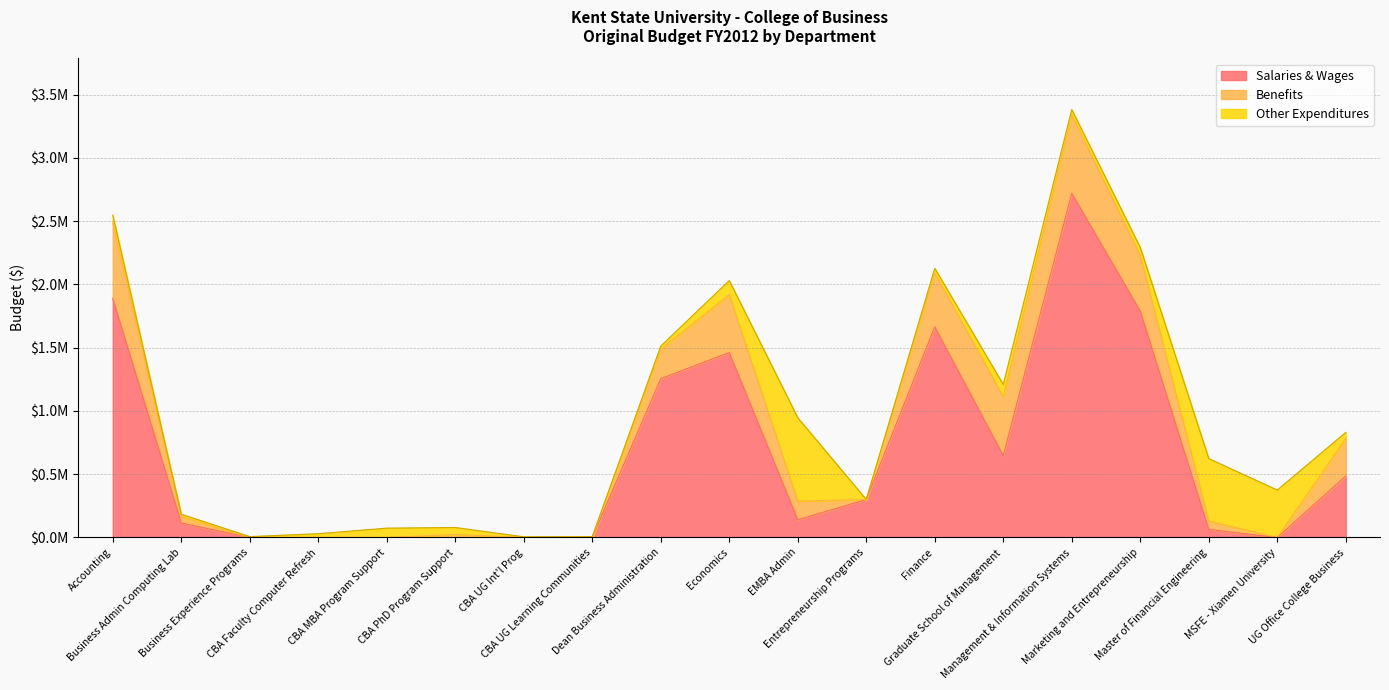

Between EMBA Admin and UG Office College Business, which series saw the biggest shift?

Other Expenditures